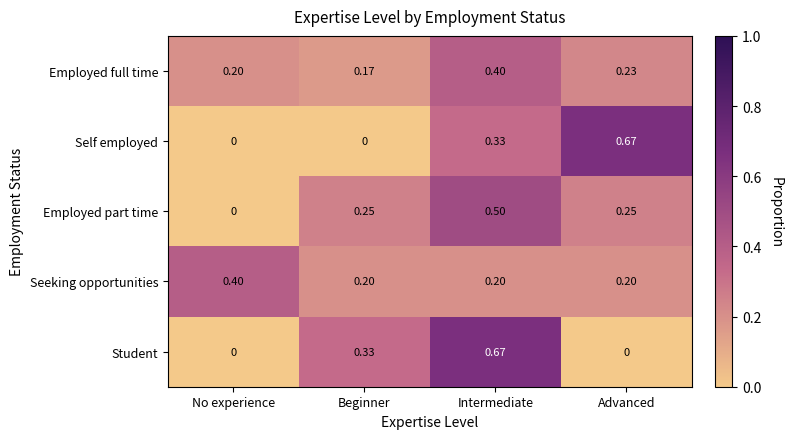

What is the total value across all series at No experience?

0.6